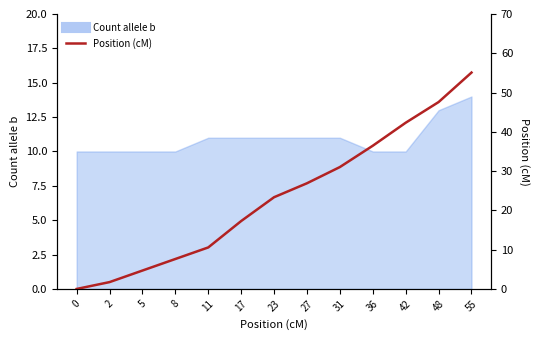

Which has a higher value, 23 or 17?

23